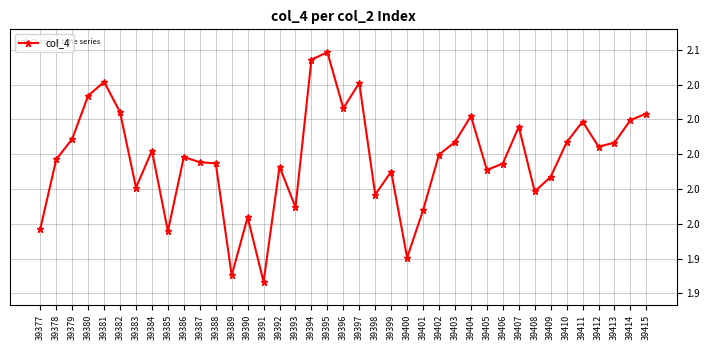

What is the sum of all values?

77.9